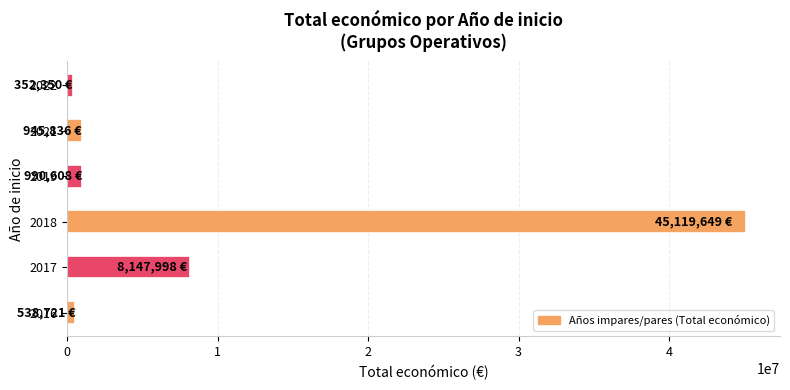

What is the maximum value shown in the chart?

45119649